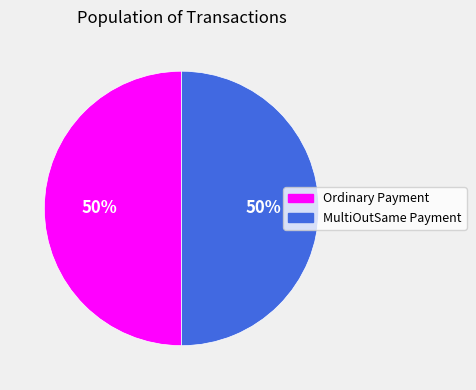

True or false: Ordinary Payment accounts for 50% of the total.

True